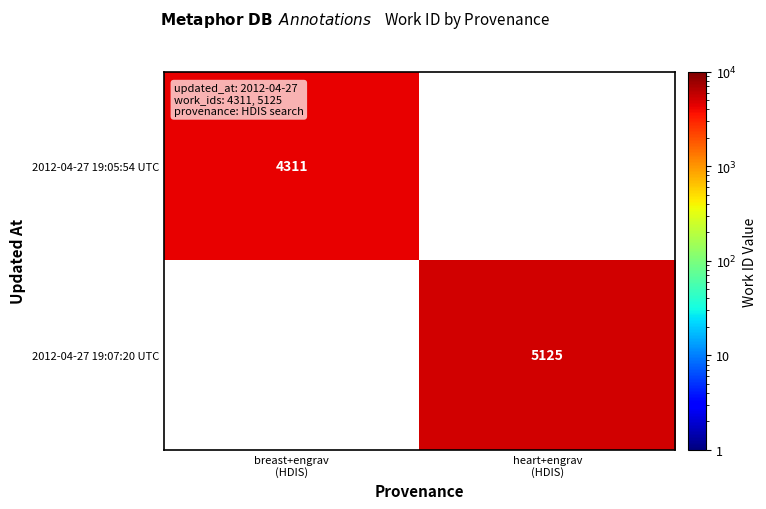

Is it true that 2012-04-27 19:05:54 UTC equals 4311.0 at breast+engrav (HDIS)?

True